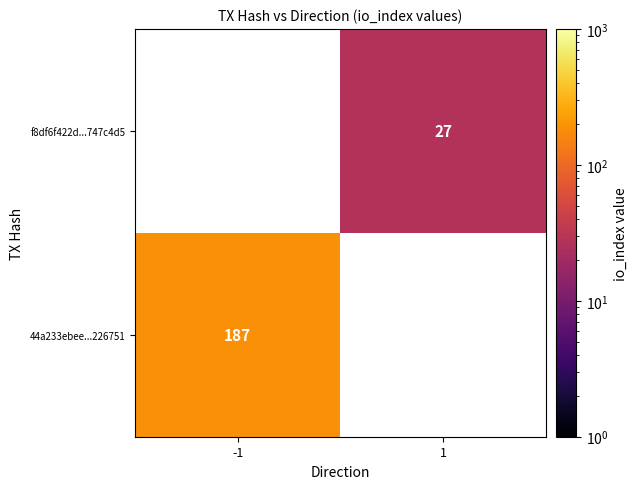

At which category does the chart reach its peak across all series?

-1